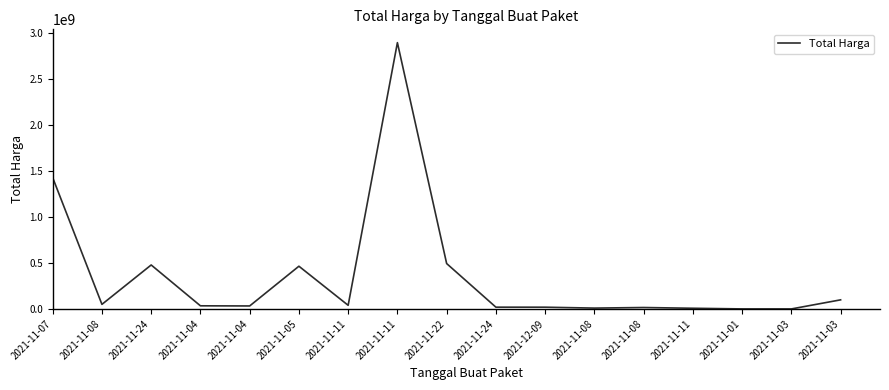

At which category does the chart reach its minimum across all series?

2021-11-03